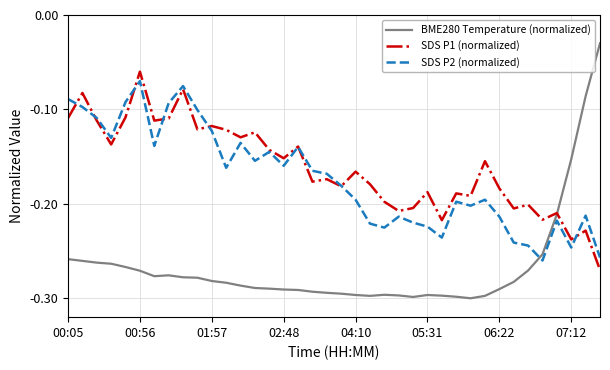

Which series has the largest range (max minus min)?

BME280 Temperature (normalized)